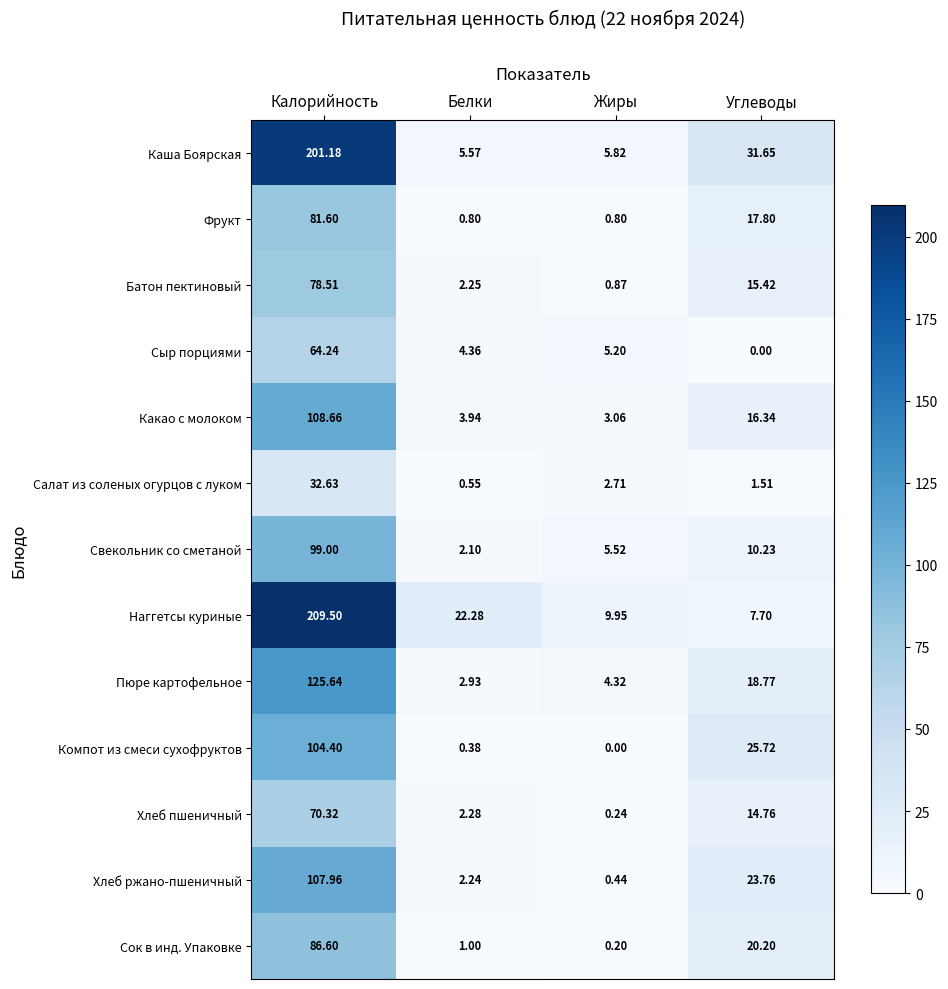

Which series changed the most between Калорийность and Белки?

Каша Боярская